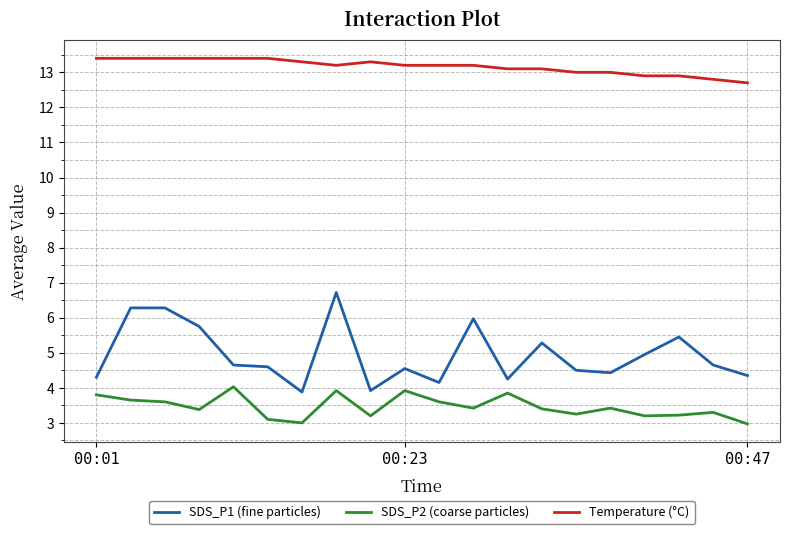

True or false: Temperature (°C) and SDS_P2 (coarse particles) cross at least once.

False